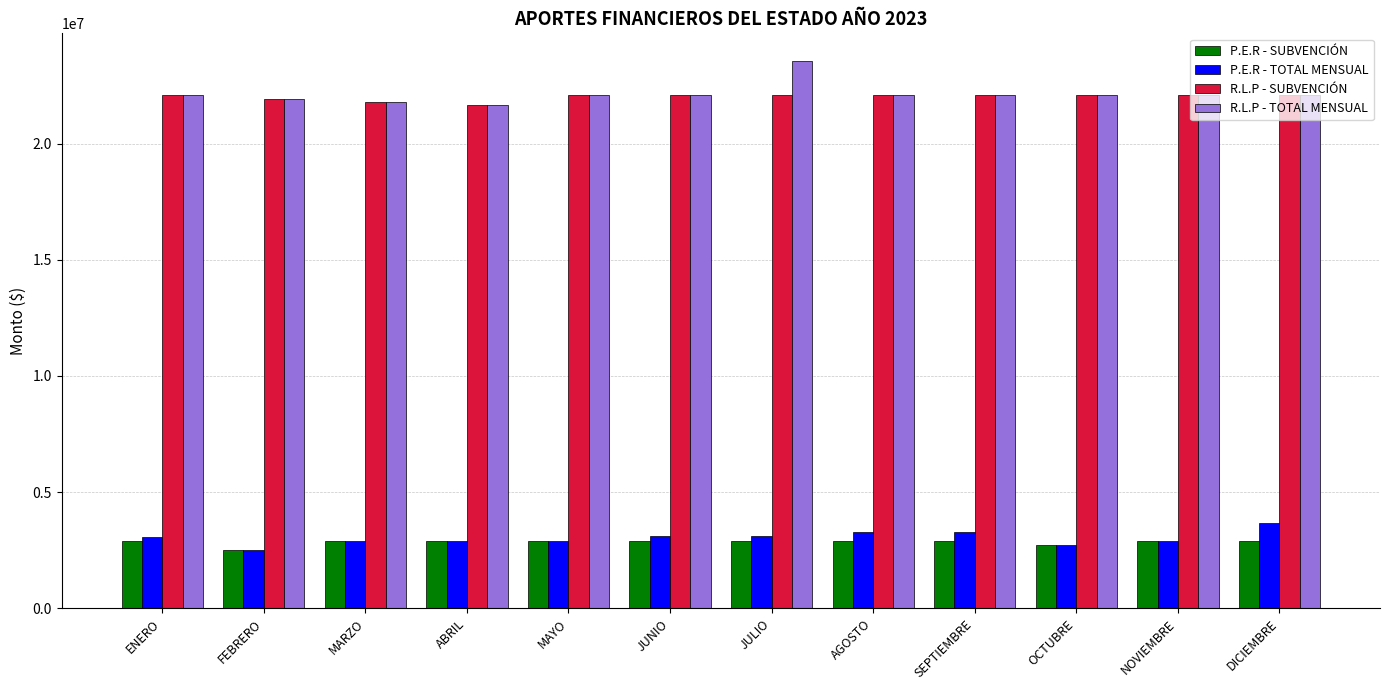

What is the total value across all series at MARZO?

49419816